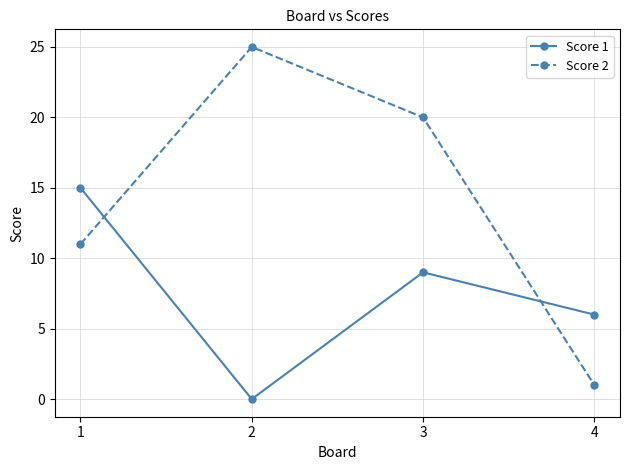

Which label corresponds to the largest value in the chart?

2